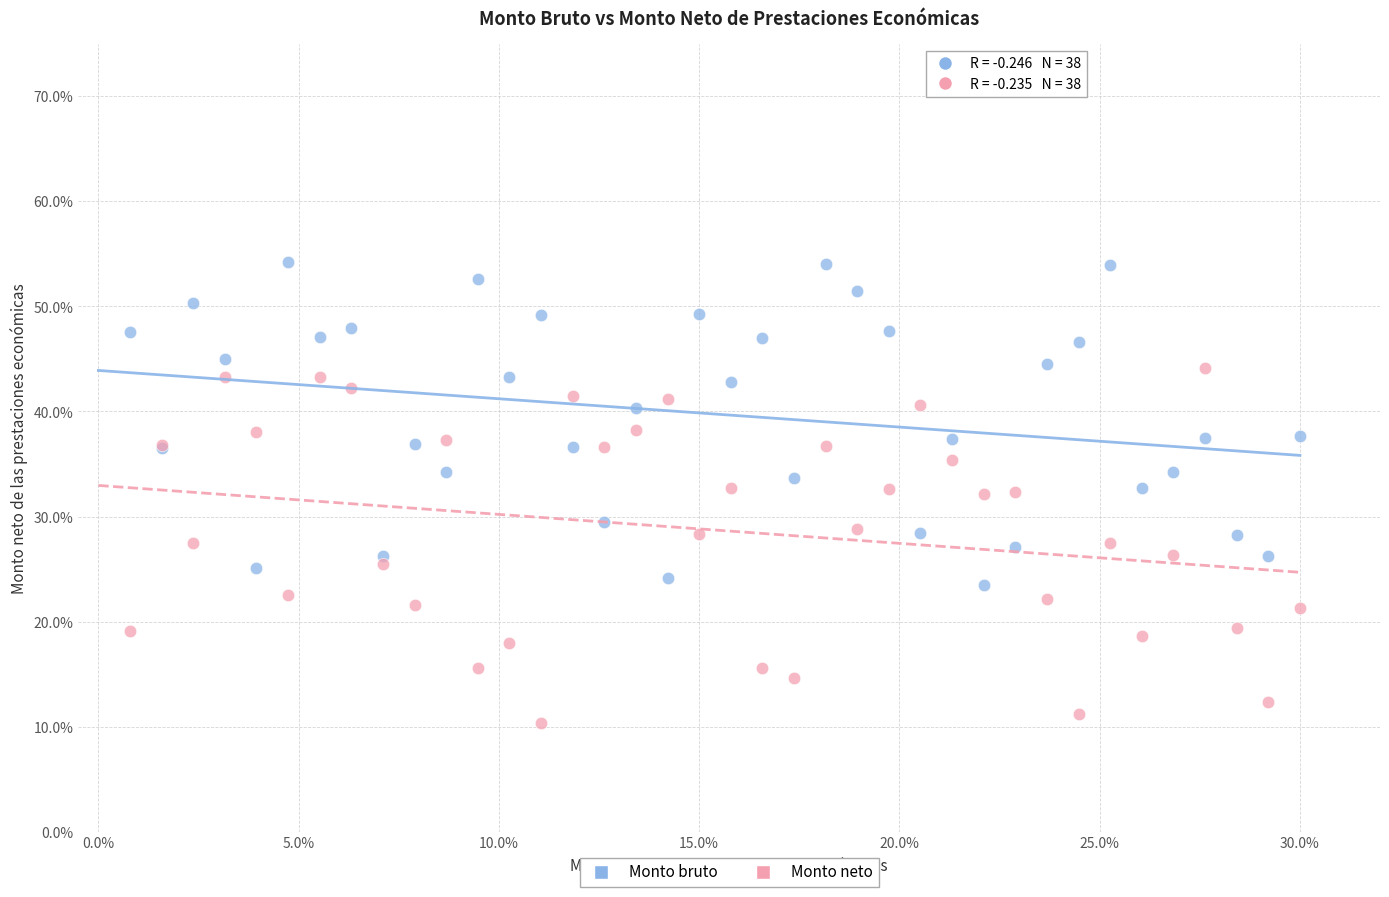

Which series reaches the maximum Y coordinate?

Monto bruto